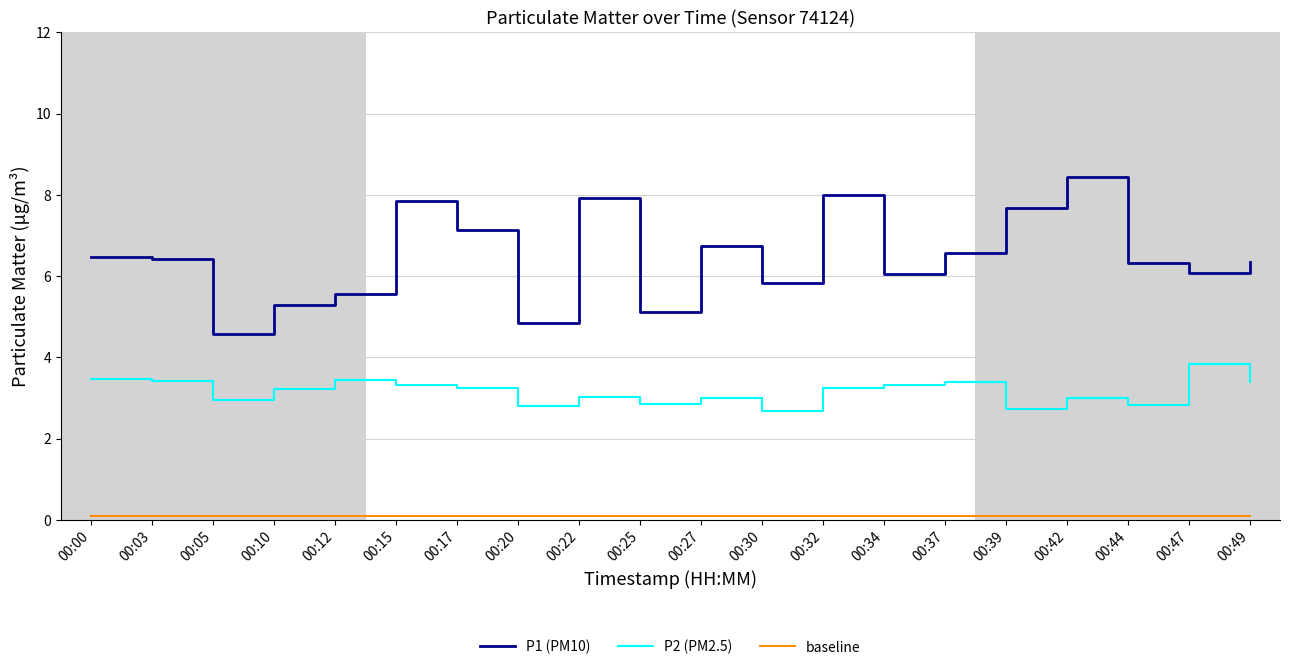

How many lines are shown in the chart?

3